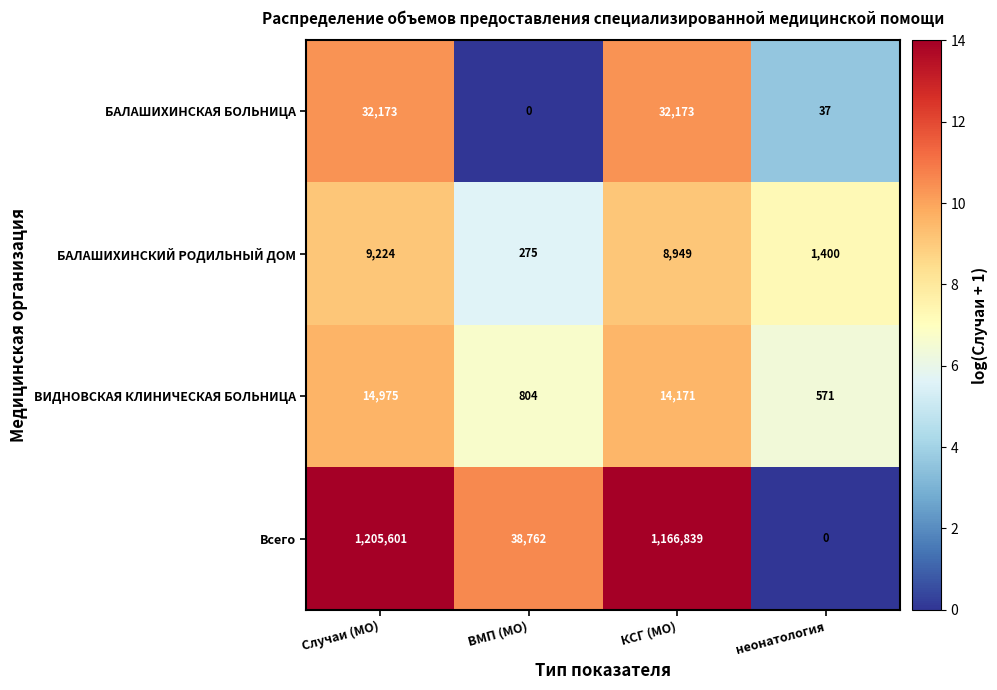

True or false: Всего has a value of 1517169 at КСГ (МО).

False